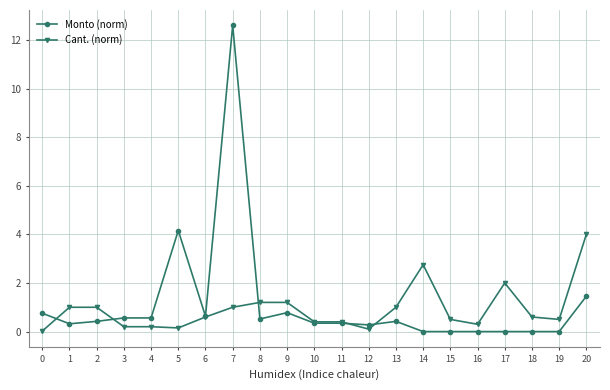

How many lines are shown in the chart?

2